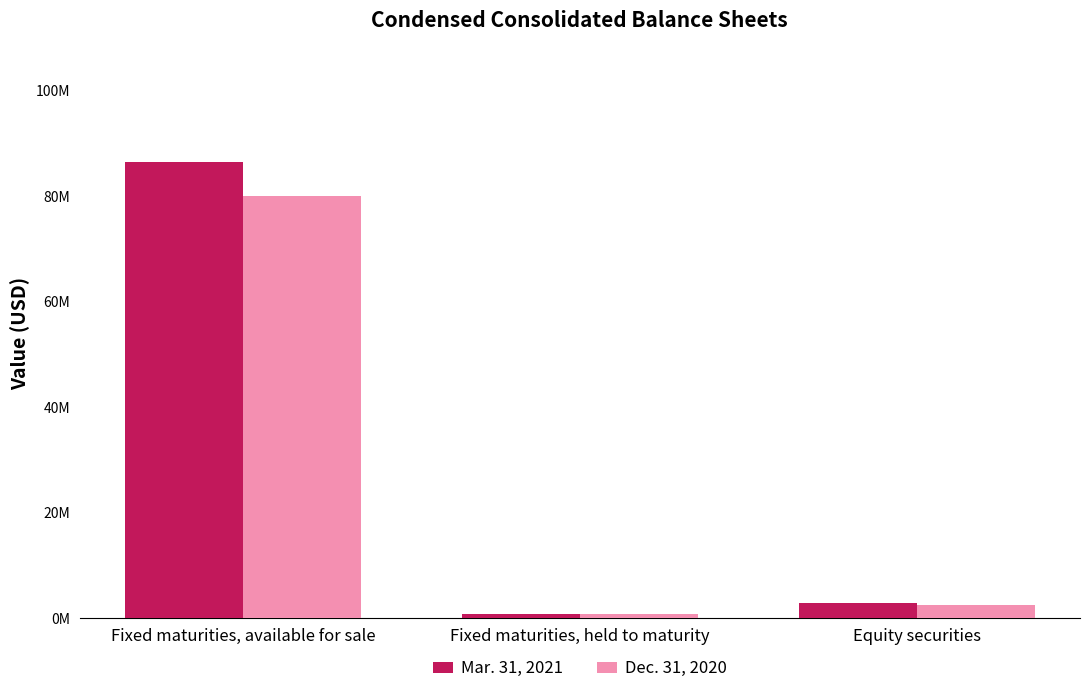

What are all the series names shown in the legend?

Mar. 31, 2021, Dec. 31, 2020